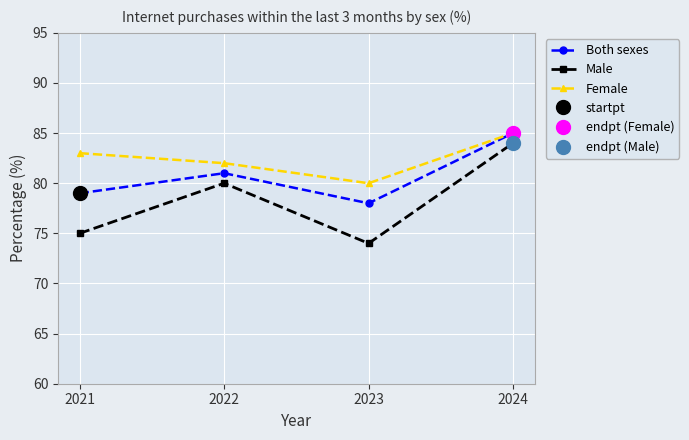

List the labels in order of Male value, smallest first.

2023, 2021, 2022, 2024